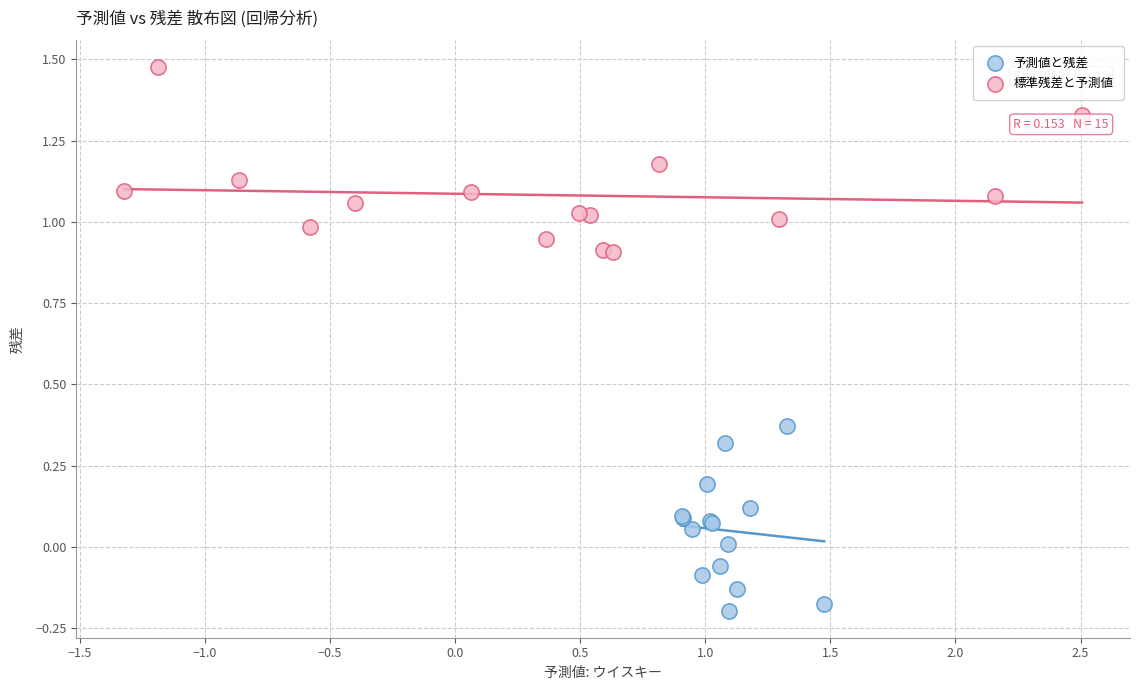

Which series contains the highest Y value?

標準残差と予測値